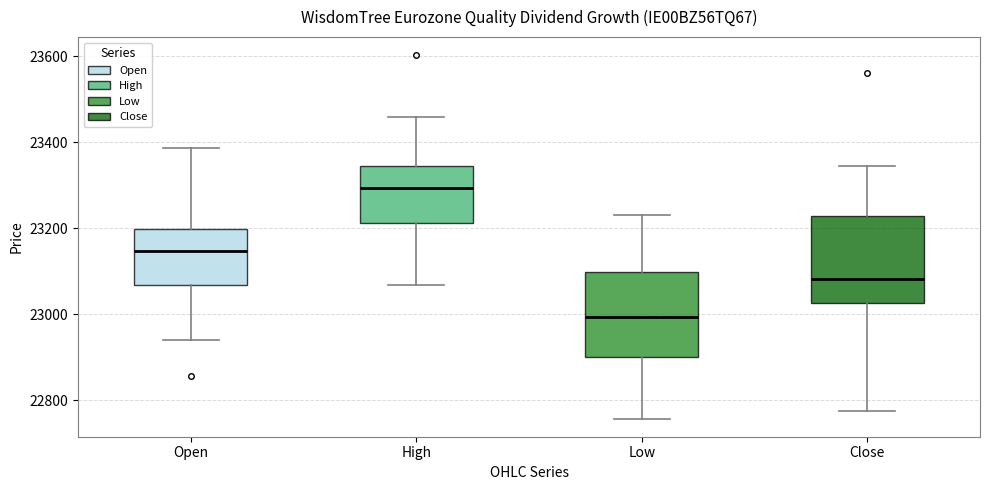

Which box's median line is the highest?

High